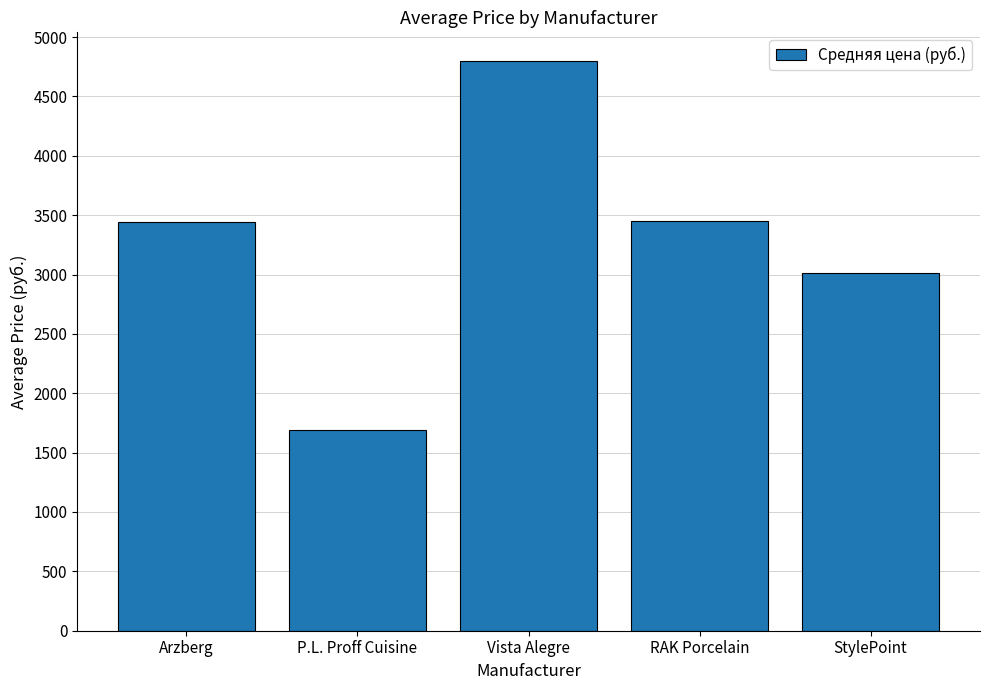

Read the value at Arzberg.

3443.1